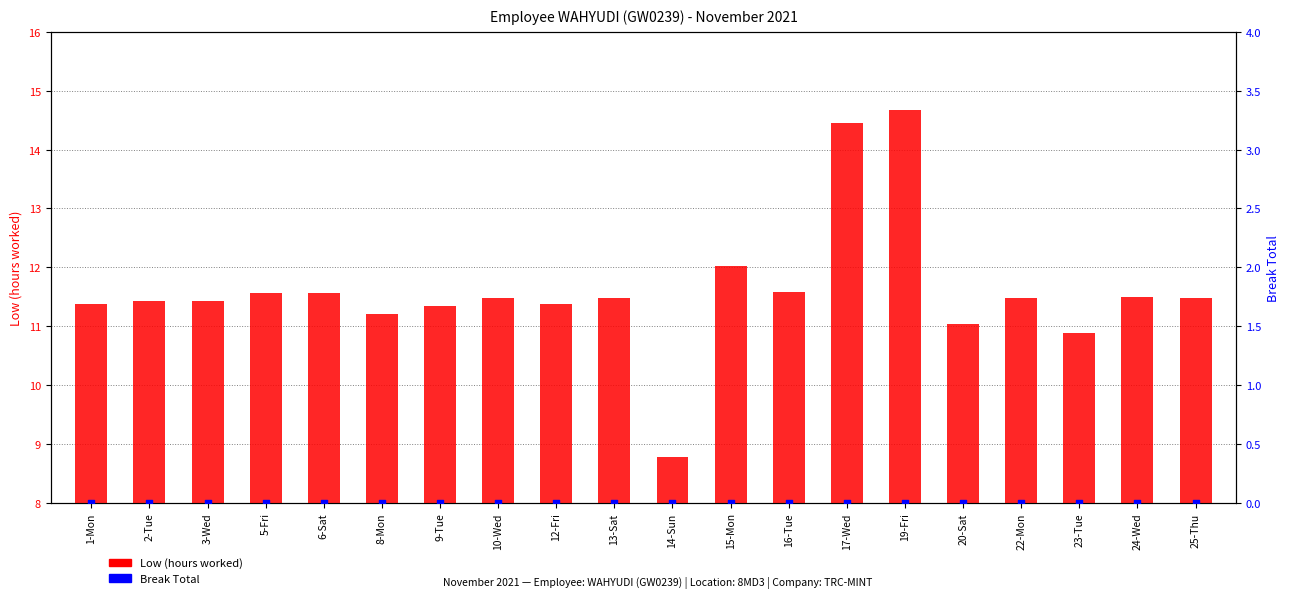

What are all the series names shown in the legend?

Low (hours worked), Break Total